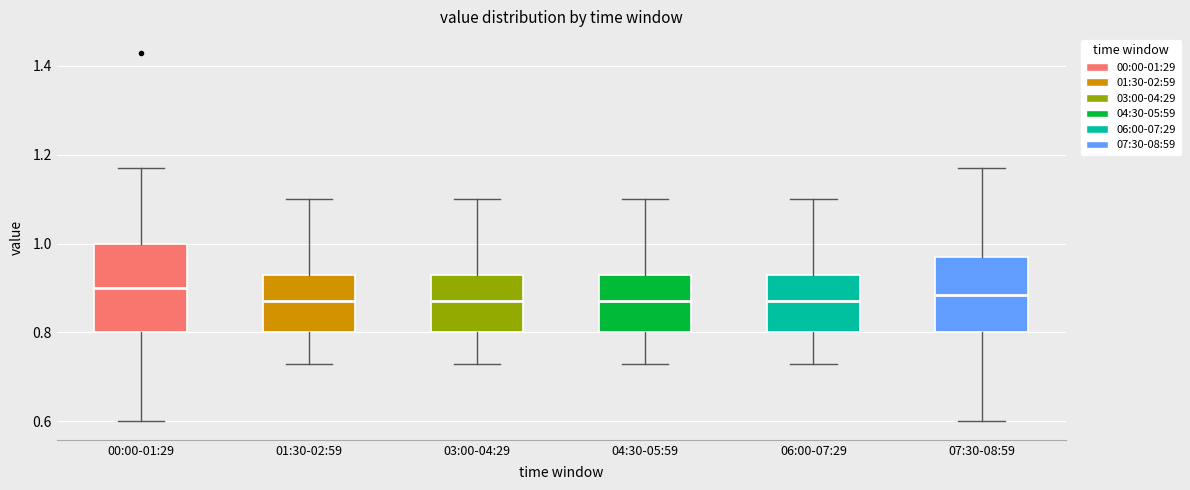

Reading left to right, read every box against the y-axis: the position of its median line, the range the box covers, and the ends of its whiskers. The values are not printed on the chart, so give them approximately, as read against the axis.

00:00-01:29: median 0.90, box 0.80 to 1.00, whiskers 0.60 to 1.18
01:30-02:59: median 0.88, box 0.80 to 0.94, whiskers 0.74 to 1.10
03:00-04:29: median 0.88, box 0.80 to 0.94, whiskers 0.74 to 1.10
04:30-05:59: median 0.88, box 0.80 to 0.94, whiskers 0.74 to 1.10
06:00-07:29: median 0.88, box 0.80 to 0.94, whiskers 0.74 to 1.10
07:30-08:59: median 0.88, box 0.80 to 0.98, whiskers 0.60 to 1.18